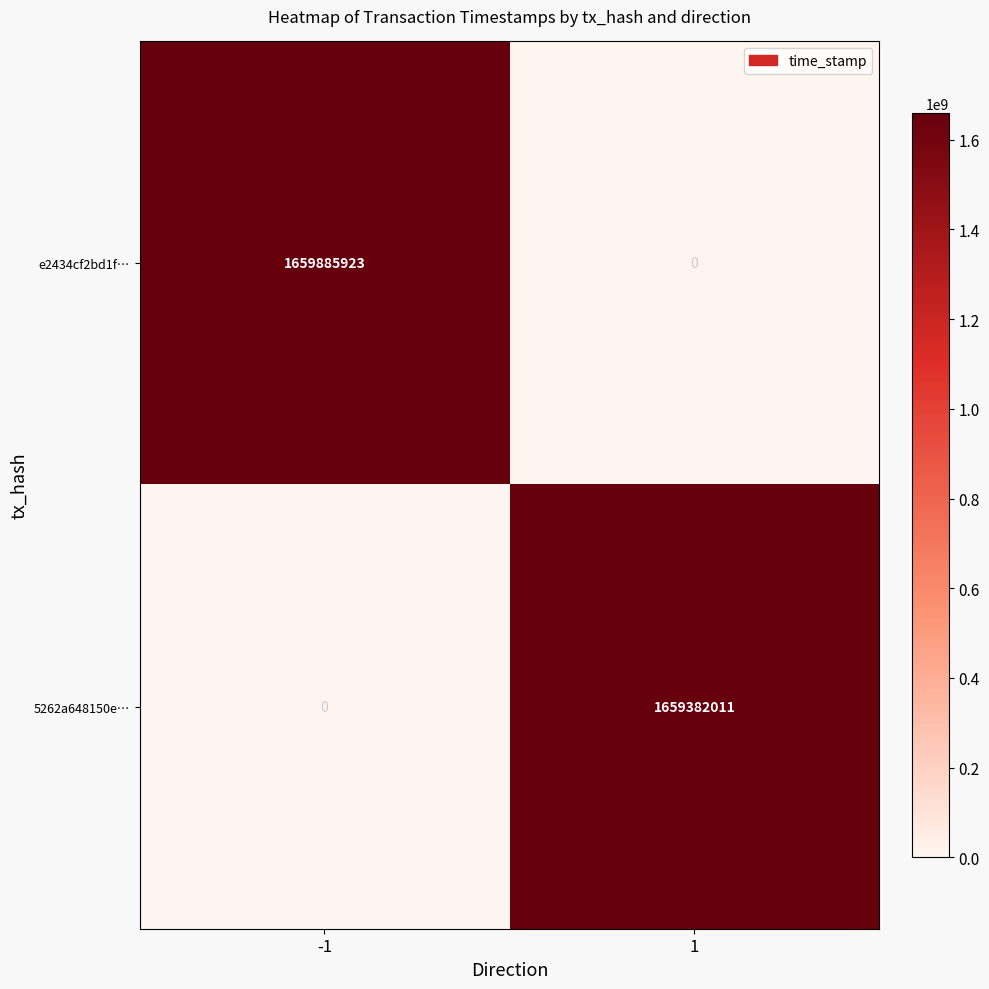

Is it true that 5262a648150e… equals 0 at -1?

True